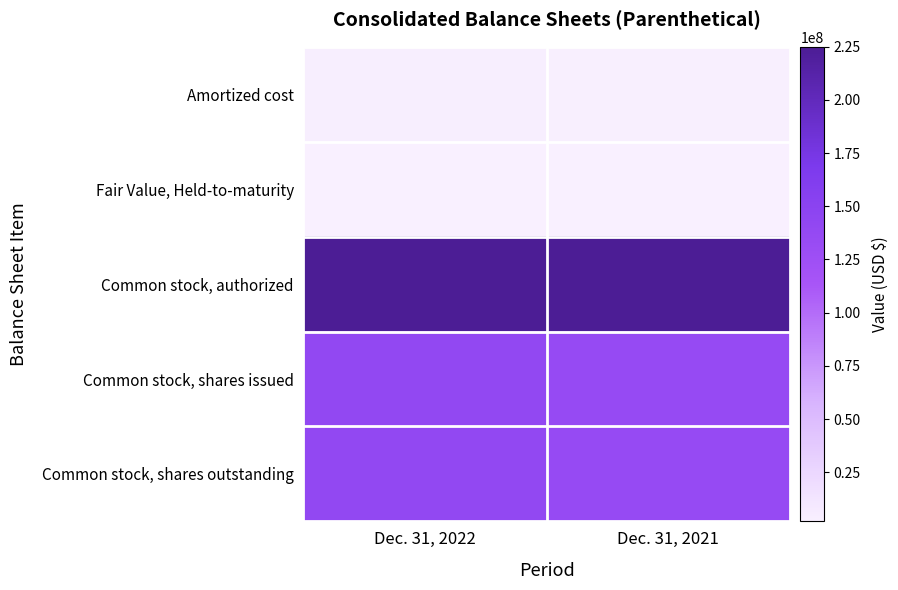

Reading right to left, what are all the values shown in this chart?

Amortized cost: Dec. 31, 2021=3185249	Dec. 31, 2022=3755297
Fair Value, Held-to-maturity: Dec. 31, 2021=1921693	Dec. 31, 2022=2155587
Common stock, authorized: Dec. 31, 2021=225000000	Dec. 31, 2022=225000000
Common stock, shares issued: Dec. 31, 2021=135526025	Dec. 31, 2022=139818703
Common stock, shares outstanding: Dec. 31, 2021=135526025	Dec. 31, 2022=139818703